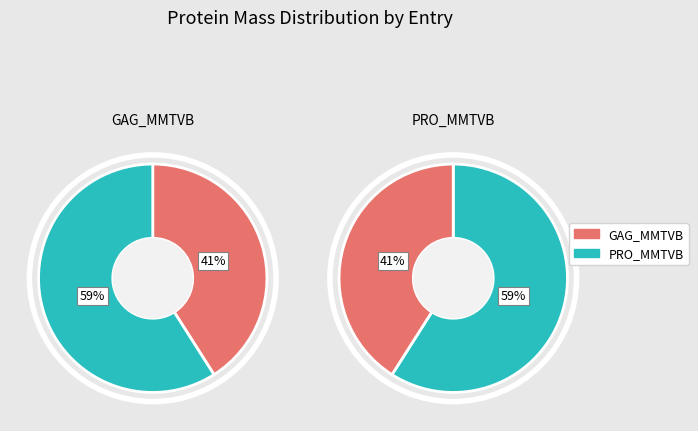

How many segments does this pie chart have?

2